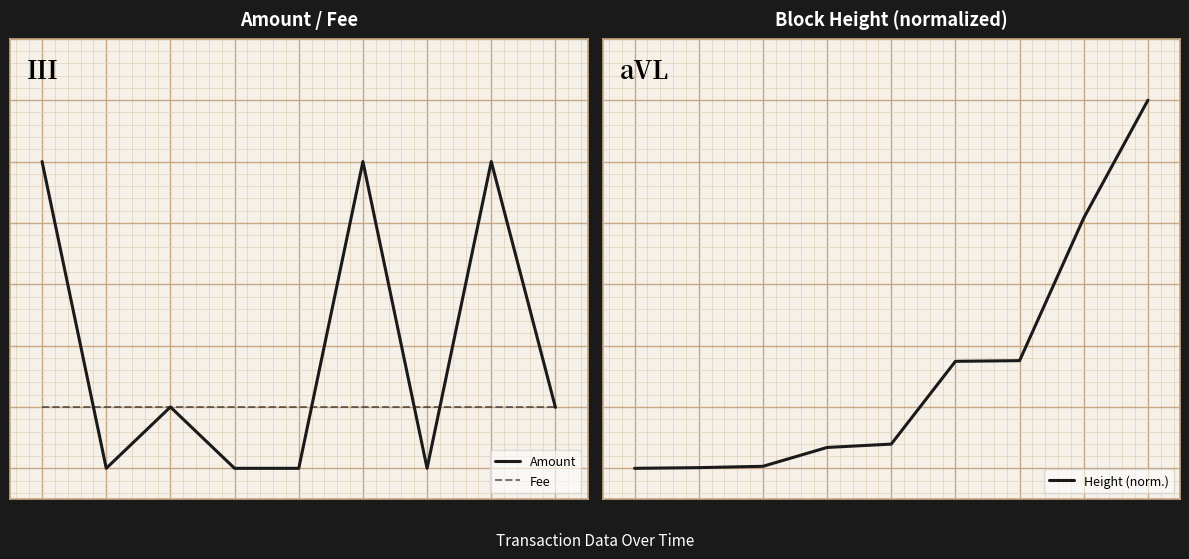

True or false: Fee has more than 2 points higher than both neighbors.

False